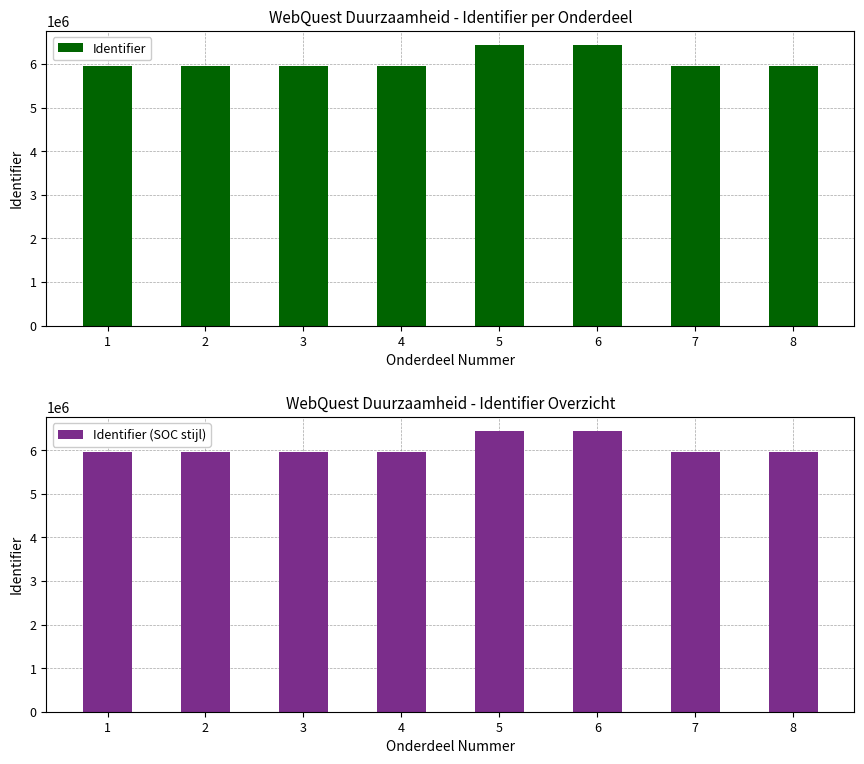

What is the value of the Identifier bar at the 1st from the left?

5965830